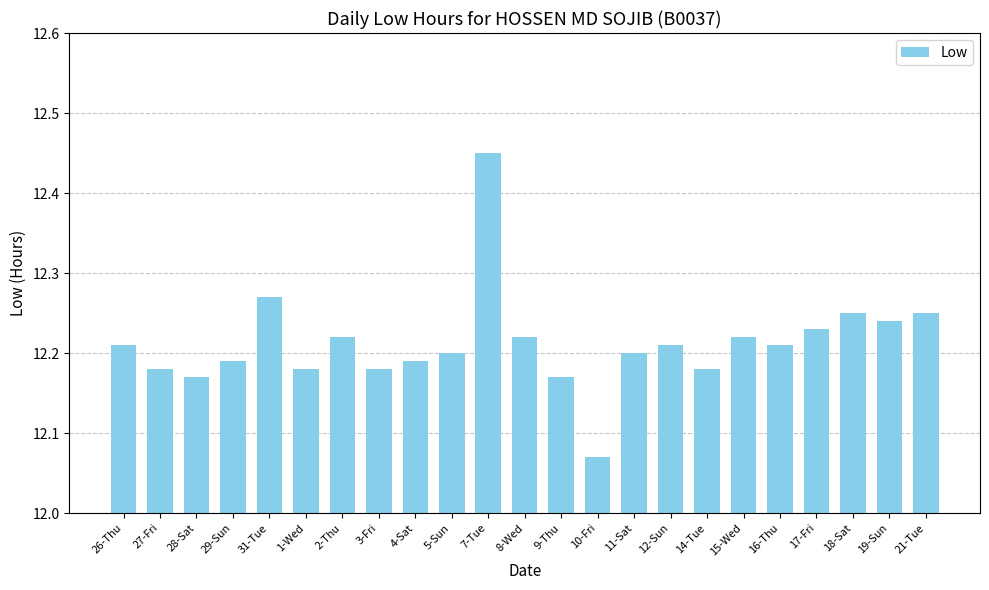

What is the difference between the values at 9-Thu and 7-Tue?

0.3